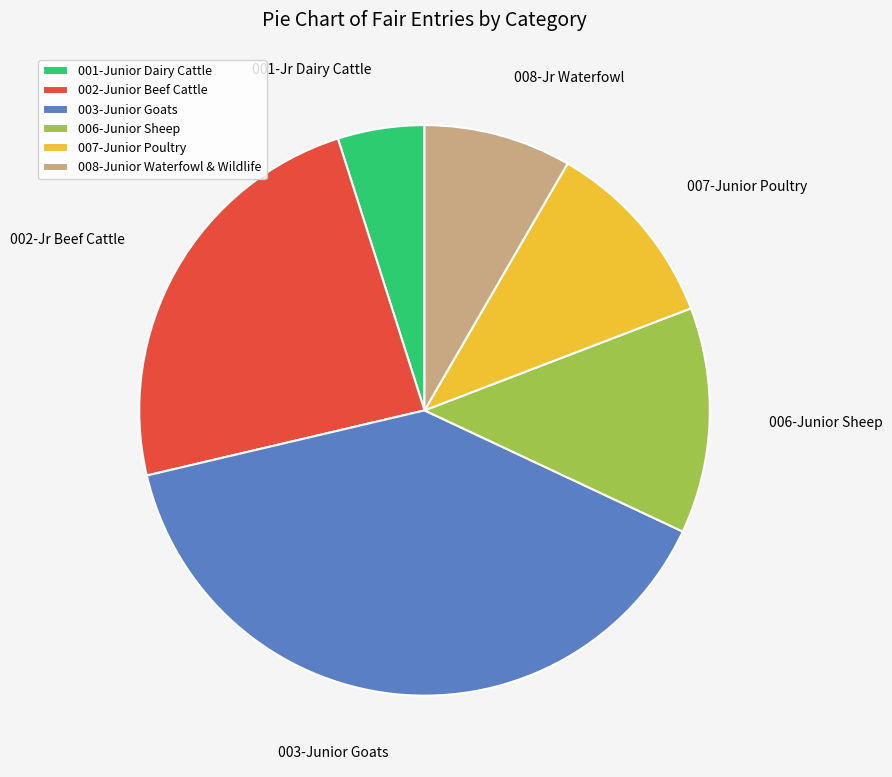

Does 003-Junior Goats represent more than half of the total?

No